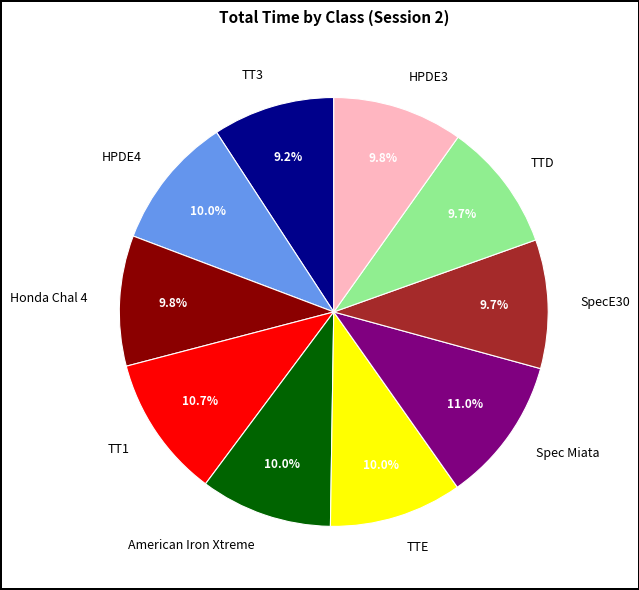

To the nearest percent, what is the combined percentage of Honda Chal 4 and TT1?

21%